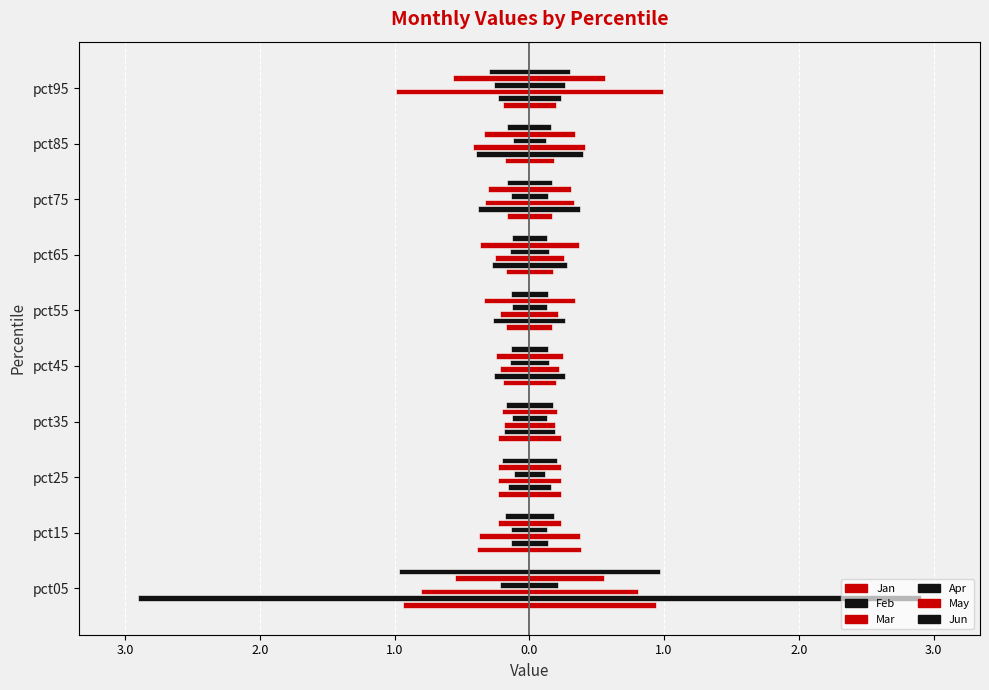

Is the value of Feb at pct05 greater than the value of Jun at pct75?

No